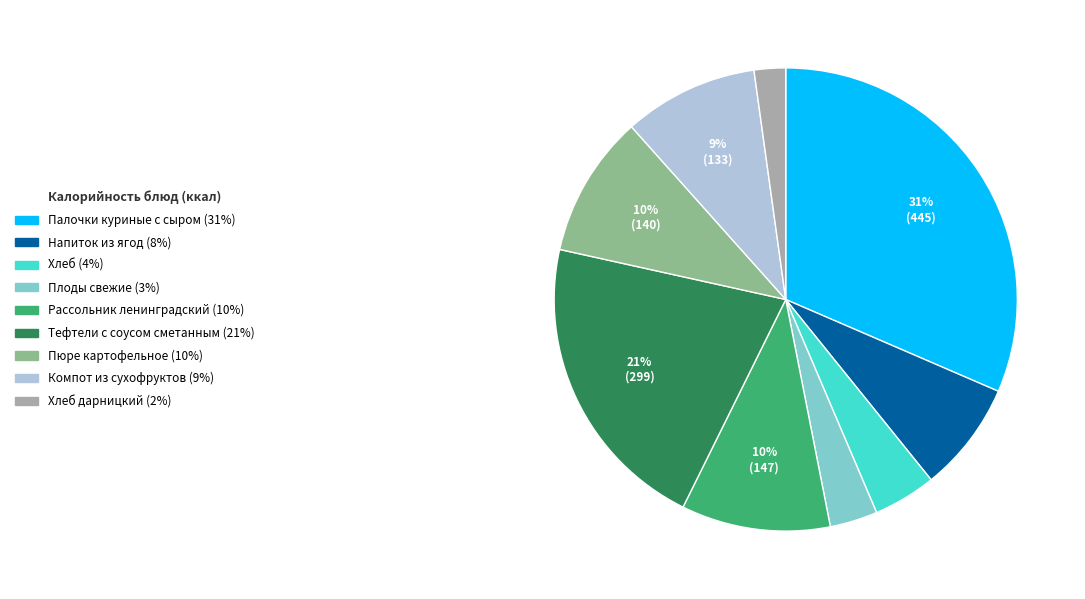

To the nearest percent, what is the average slice percentage?

11%